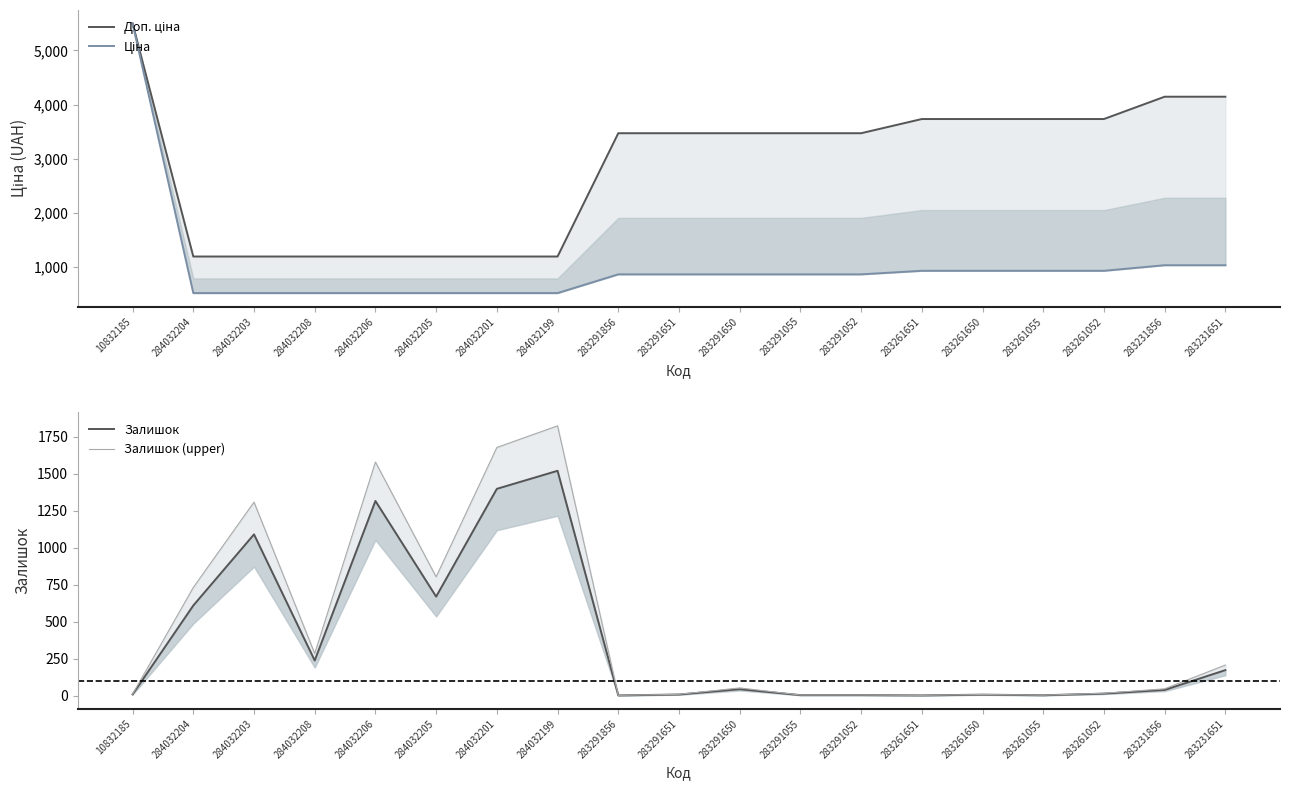

What are all the series names shown in the legend?

Доп. ціна, Ціна, Залишок, Залишок (upper)